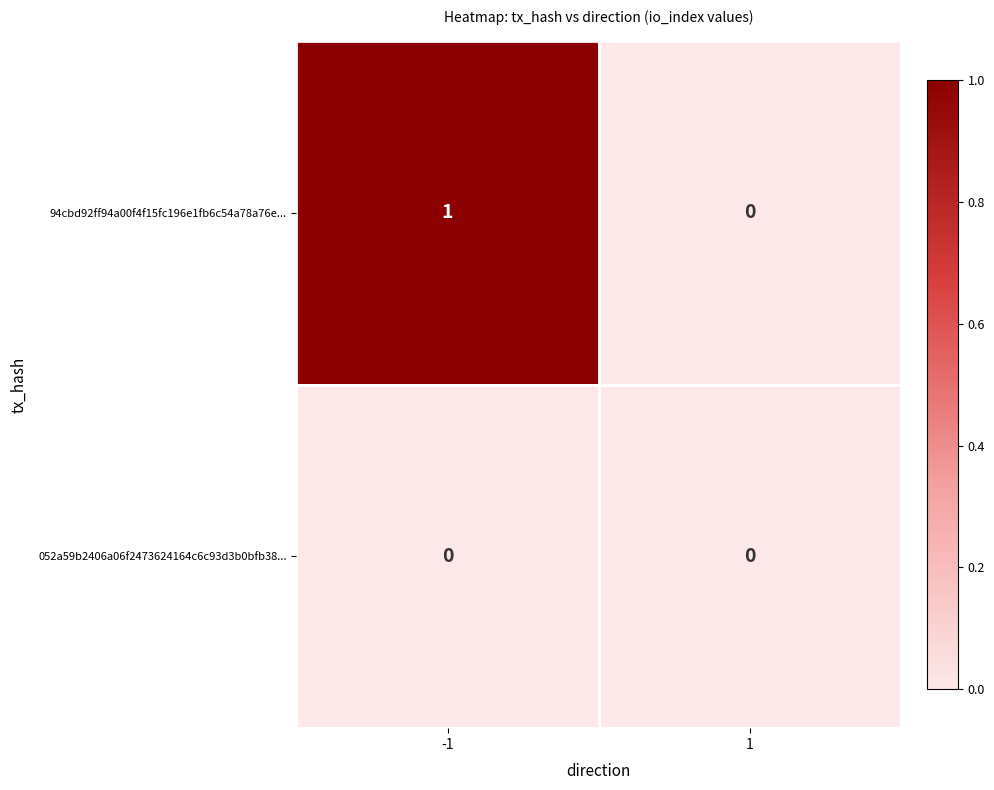

Is it true that 052a59b2406a06f2473624164c6c93d3b0bfb38... equals 0 at -1?

True